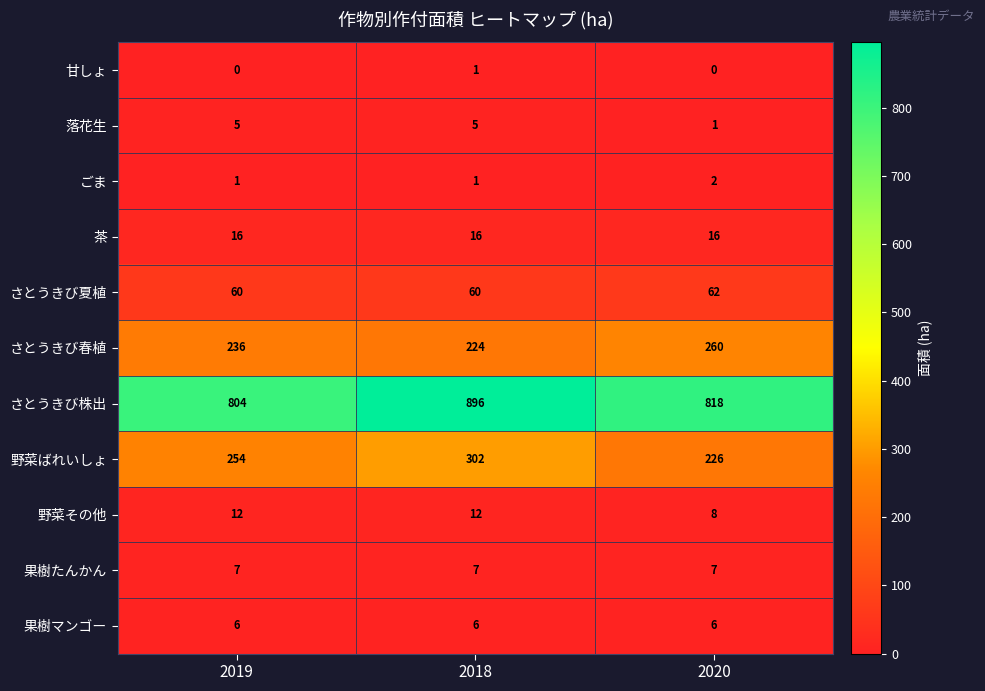

What is the difference between the maximum and second lowest values in the 野菜ばれいしょ series?

48